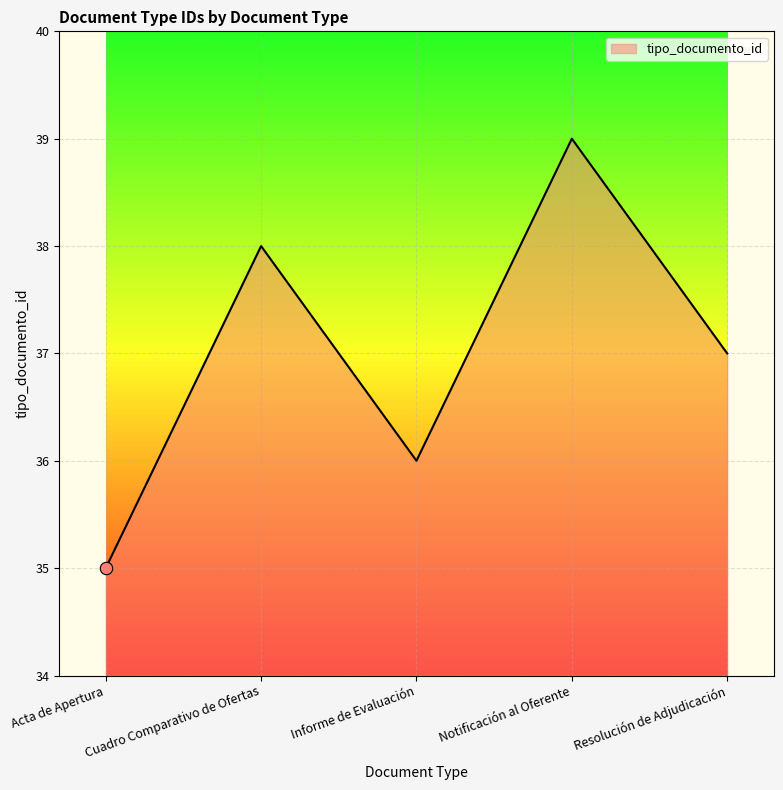

Which has a higher value, Notificación al Oferente or Informe de Evaluación?

Notificación al Oferente